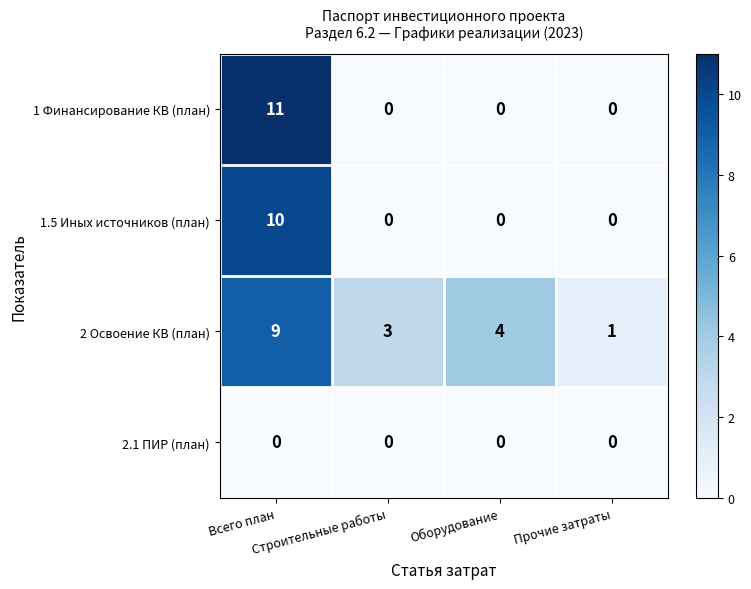

What is the sum of all 1.5 Иных источников (план) values?

10